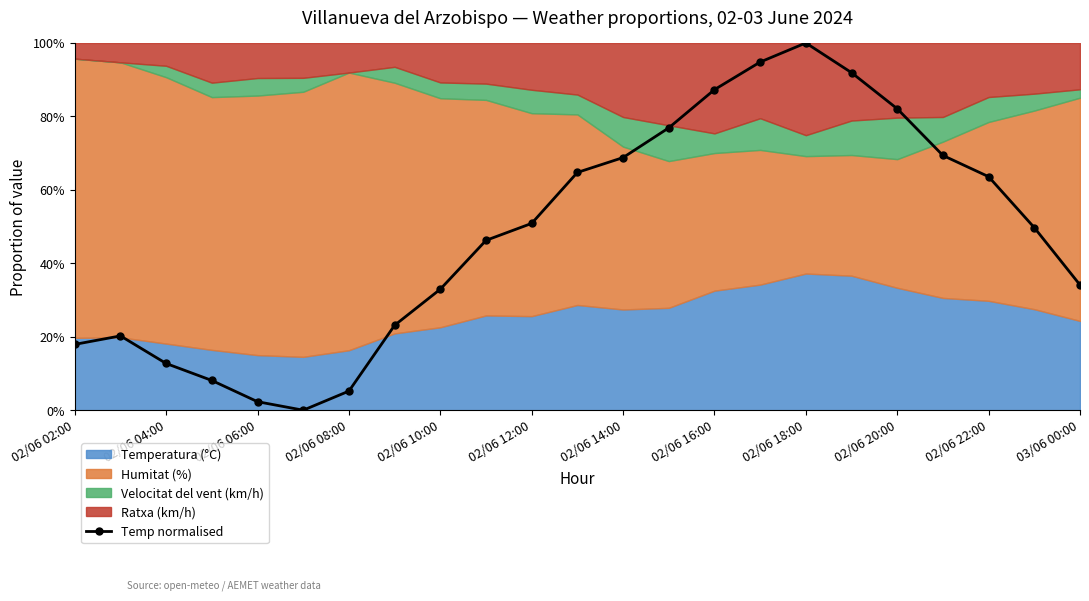

In Temp normalised, how many points are lower than both neighbors (excluding endpoints)?

1